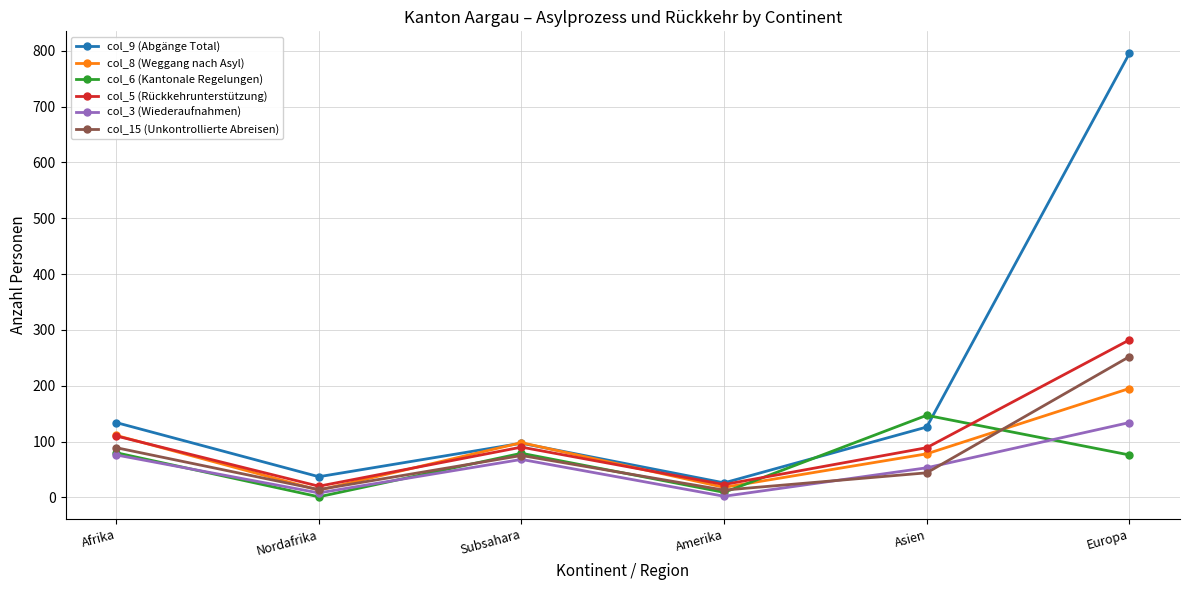

True or false: col_3 (Wiederaufnahmen) has a value of 8 at Nordafrika.

True